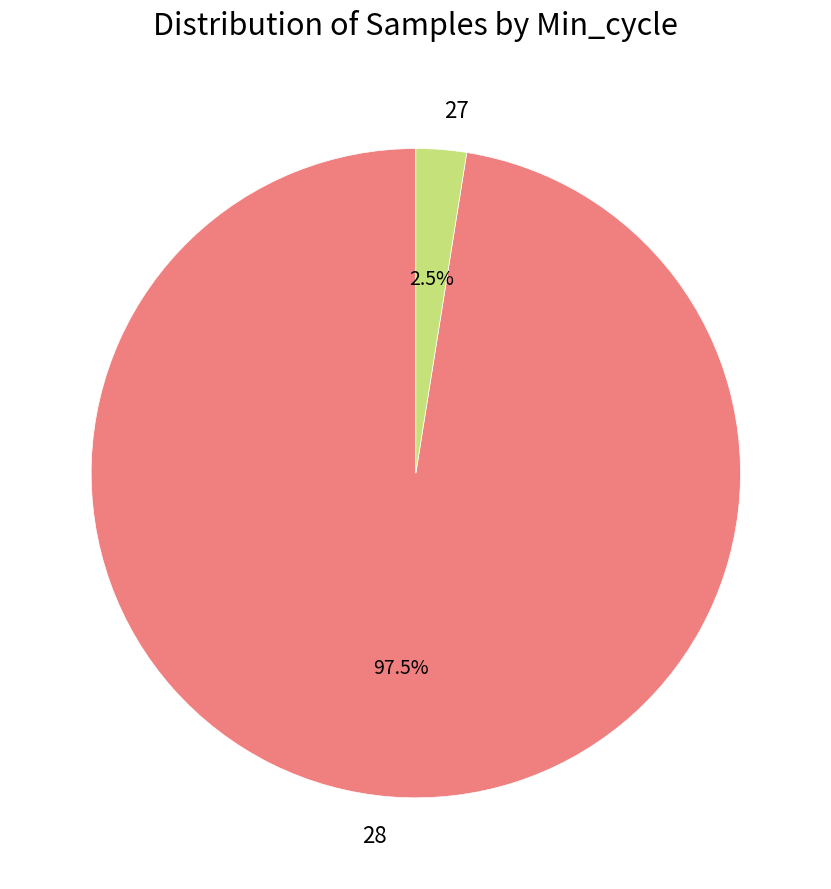

Which slice is the largest?

28